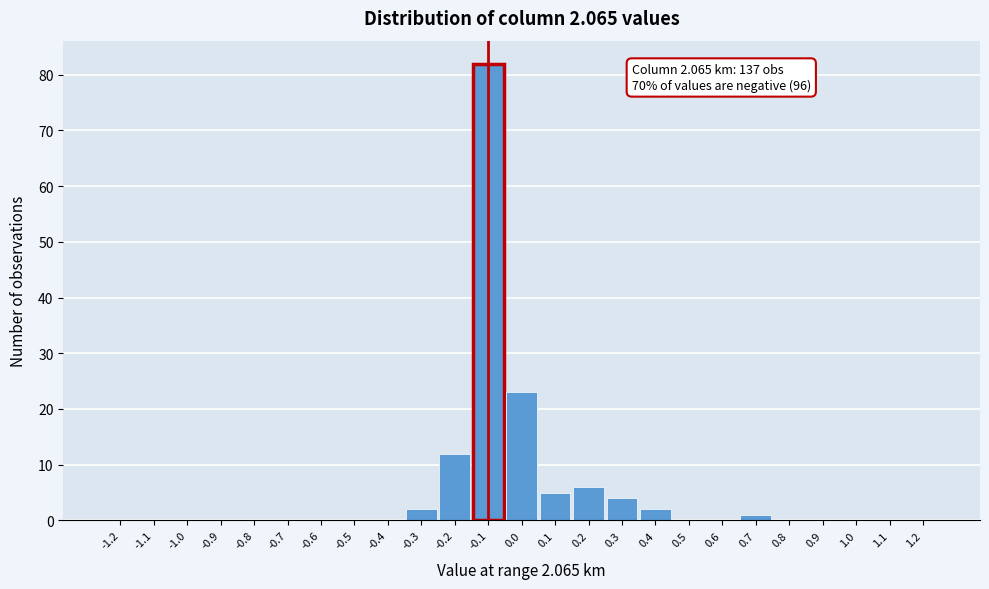

Which range on the x-axis has the tallest bar?

-0.15 to -0.05